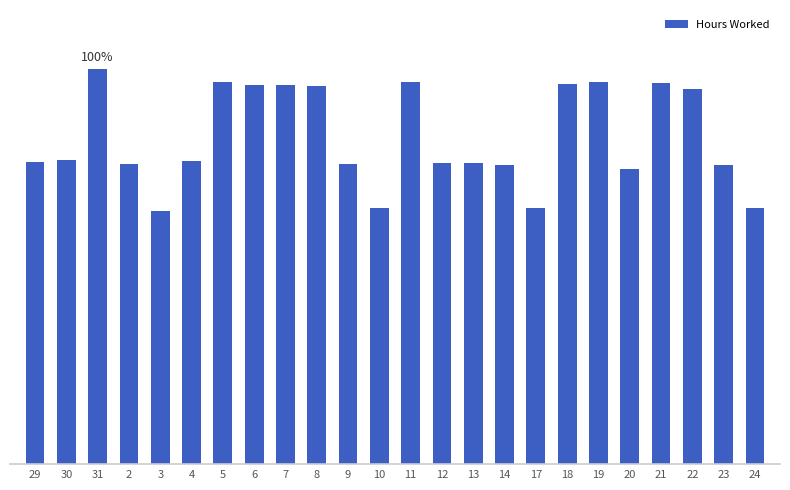

Are the bars horizontal?

No